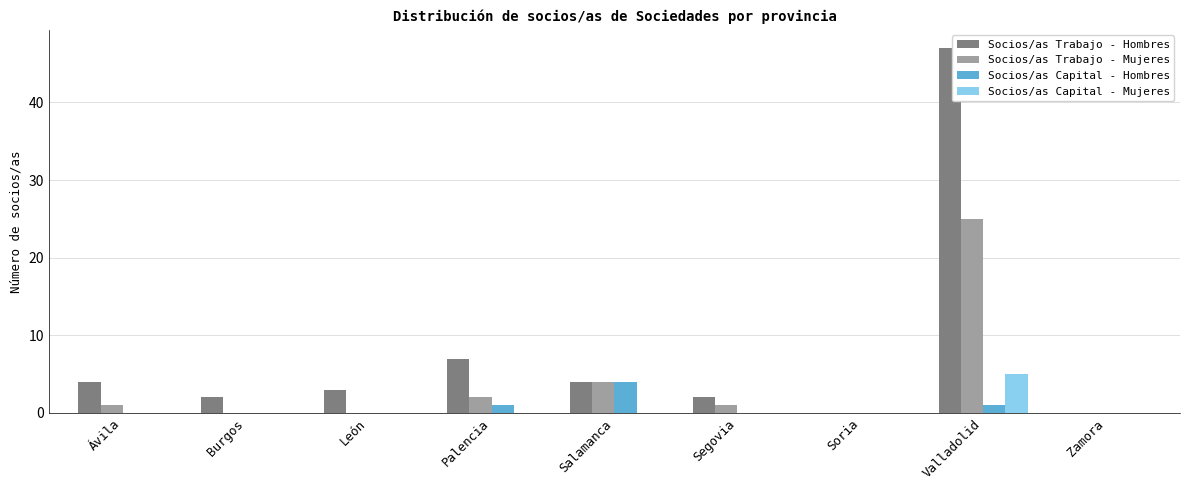

What is the sum of the Socios/as Trabajo - Mujeres values at León and Segovia?

1